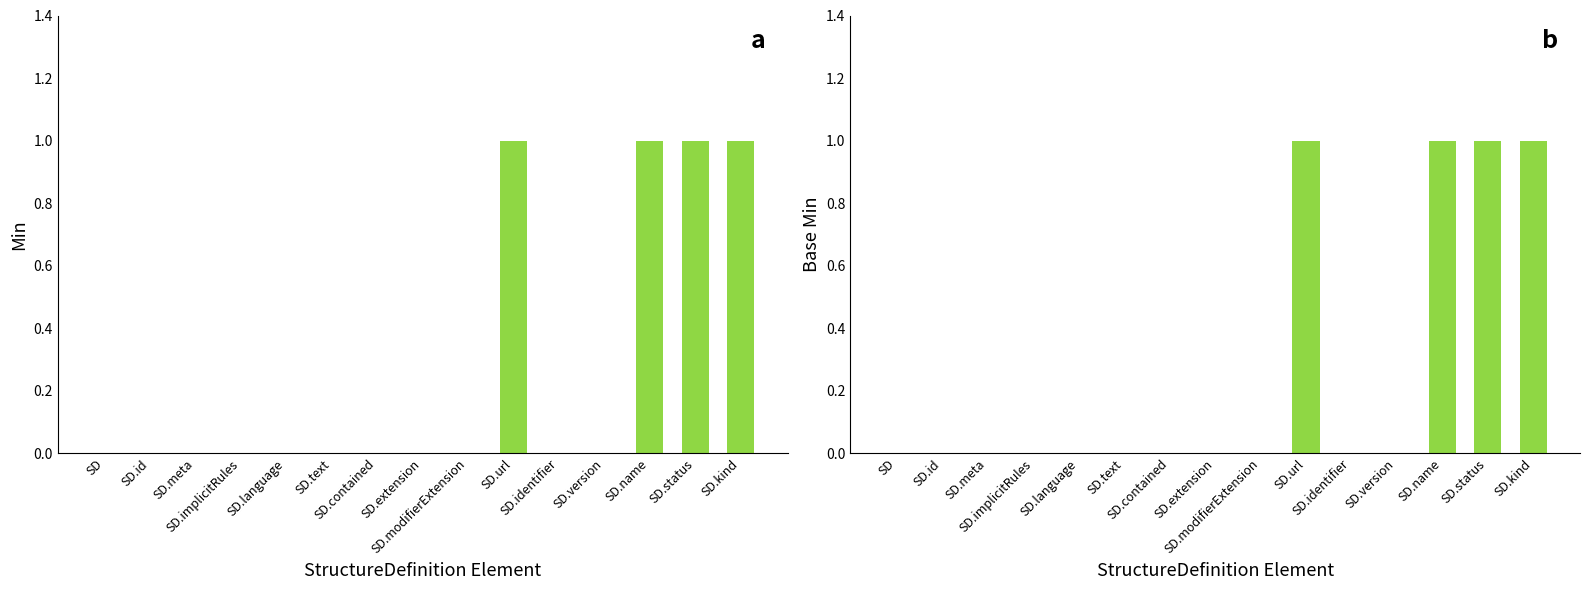

Which series has the largest total across all categories?

Min